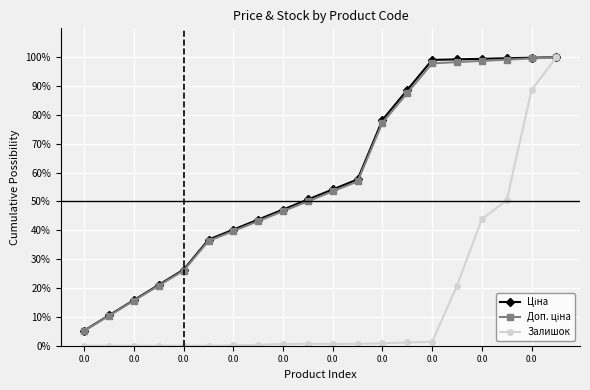

What is the greatest value displayed?

100.0